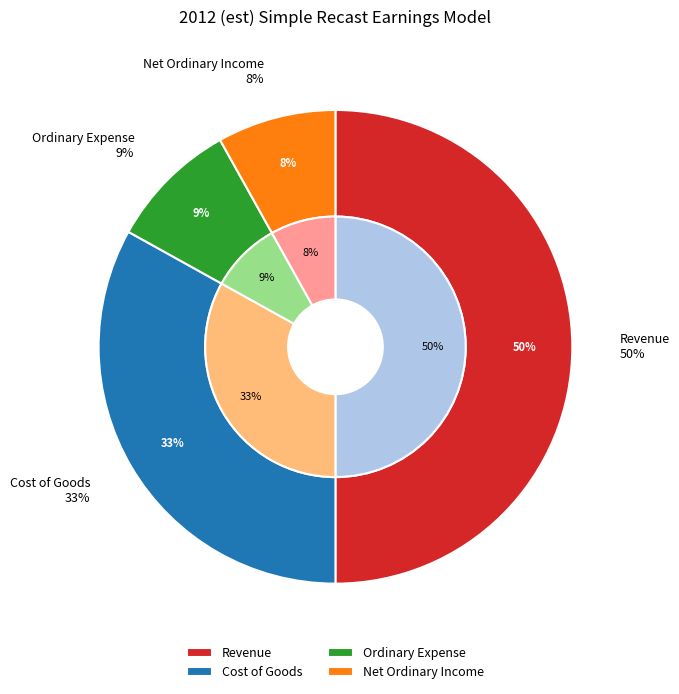

To the nearest percent, what is the difference between the Revenue and Cost of Goods slice percentages?

17%